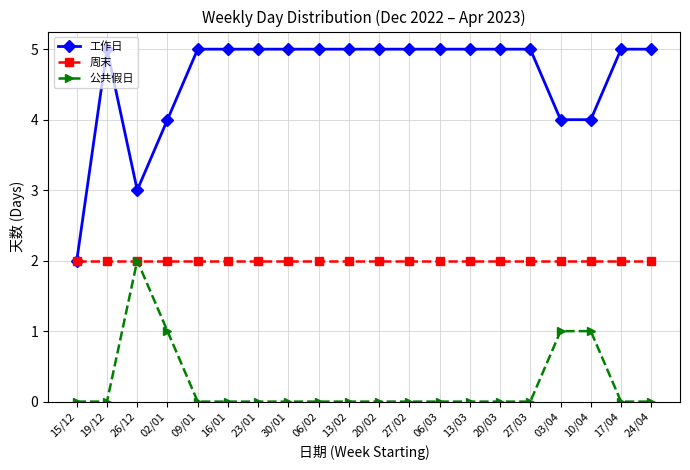

What is the sum of the 公共假日 values at 23/01 and 10/04?

1